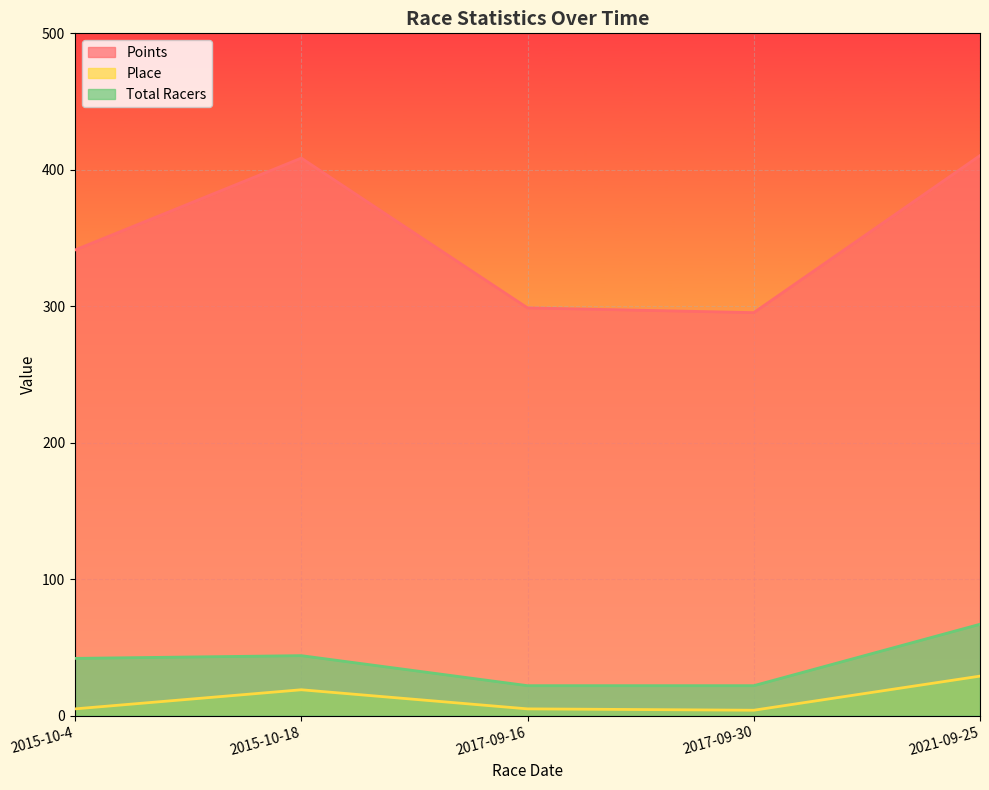

What is the sum of the Points values at 2017-09-30 and 2015-10-18?

703.9